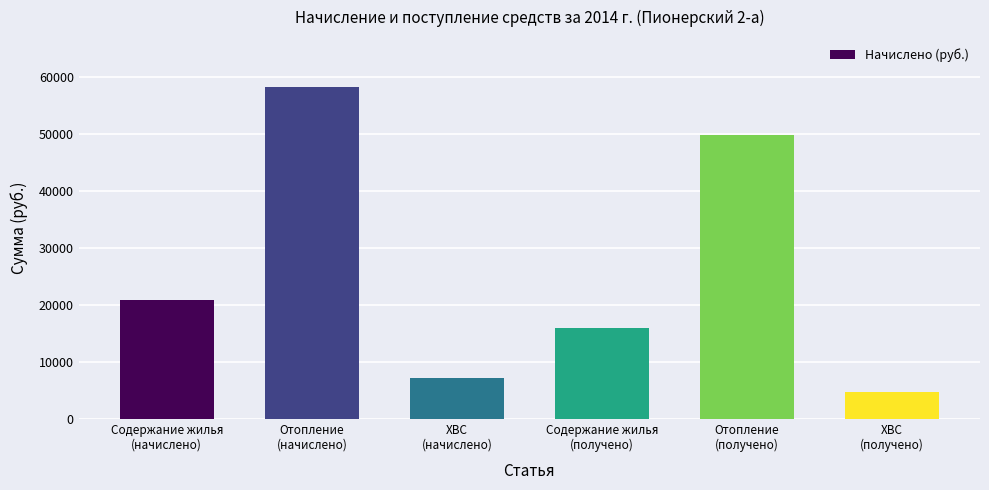

Reading right to left, what are all the values shown in this chart?

ХВС
(получено)=4684.8	Отопление
(получено)=49704.5	Содержание жилья
(получено)=15966.8	ХВС
(начислено)=7168.5	Отопление
(начислено)=58231.7	Содержание жилья
(начислено)=20783.1